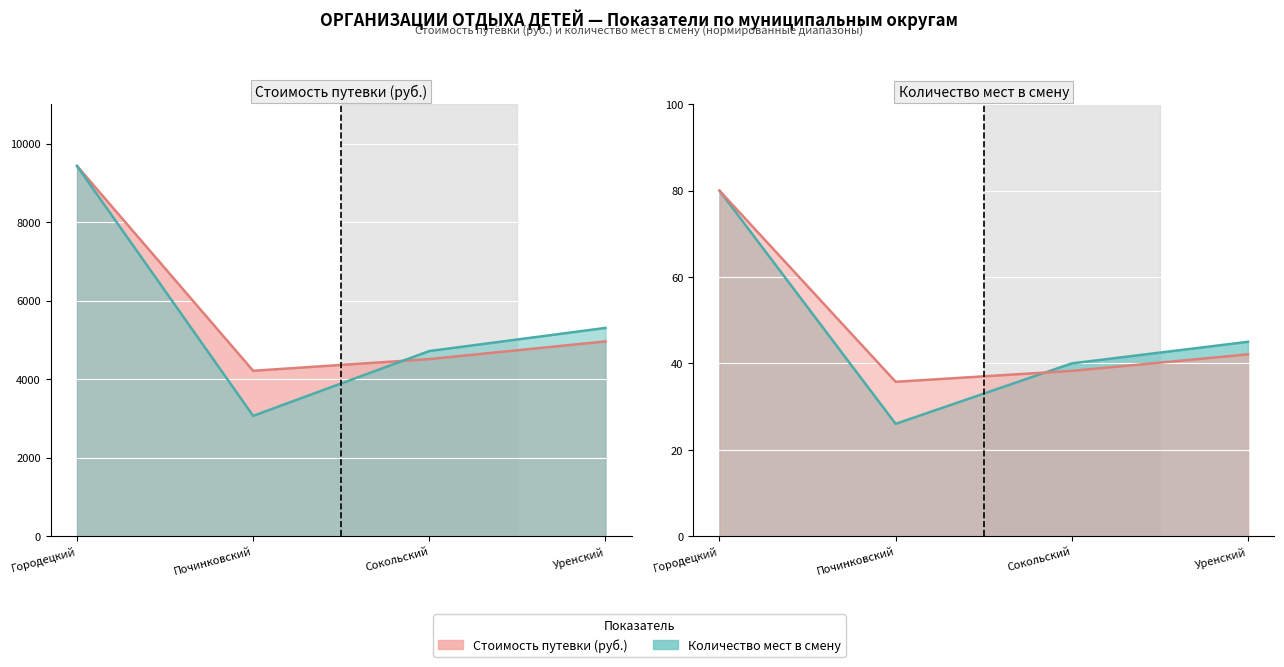

What is the sum of the Количество в смену мест values at Сокольский and Уренский?

10017.8